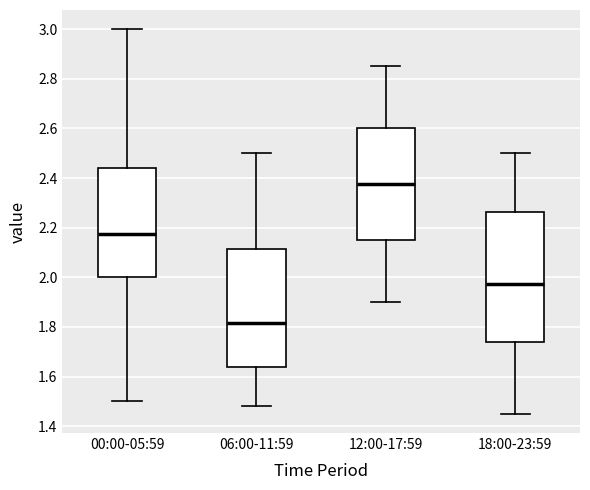

Where does the median line of the box for 18:00-23:59 sit on the y-axis? The values are not printed on the chart, so give them approximately, as read against the axis.

1.98